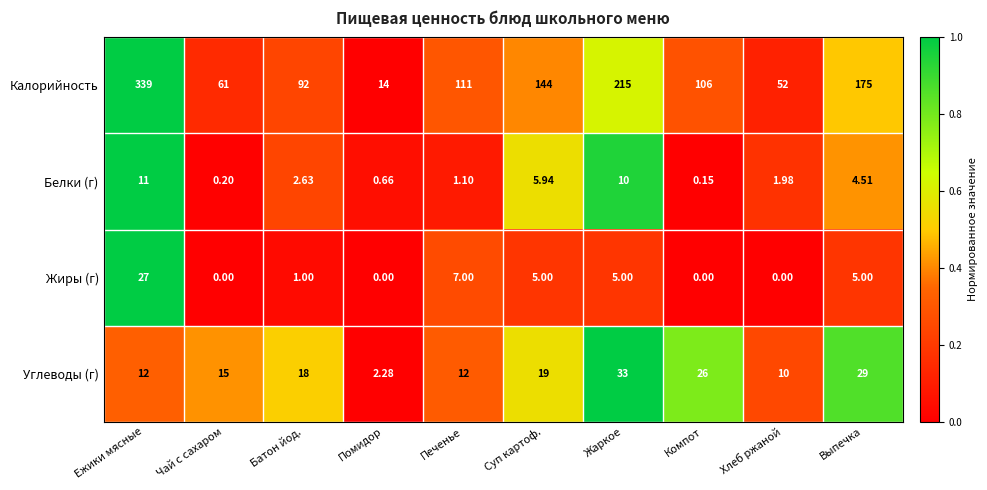

Which series has the largest total across all categories?

Калорийность